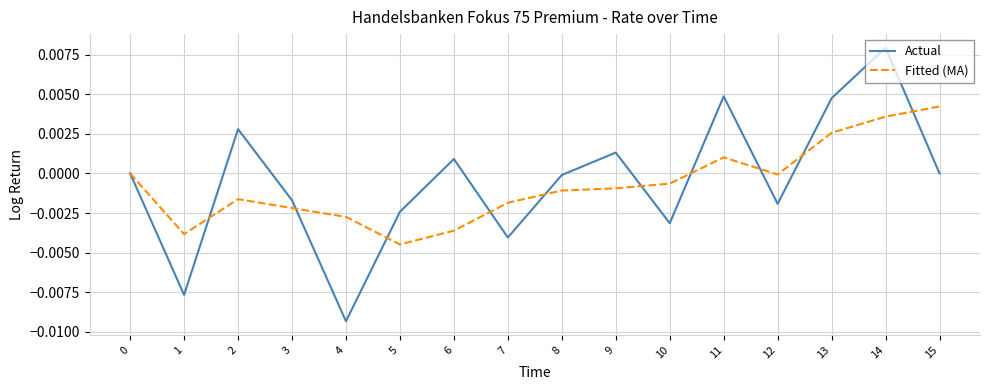

Rank the series at 11 from highest to lowest value.

Actual, Fitted (MA)